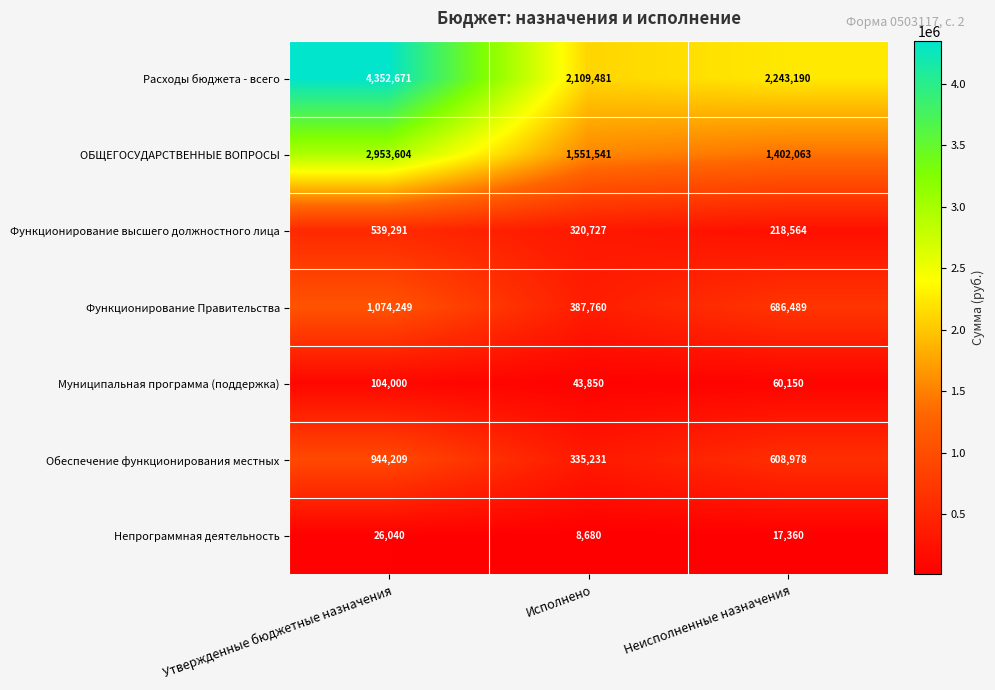

Rank the series at Исполнено from lowest to highest value.

Непрограммная деятельность, Муниципальная программа (поддержка), Функционирование высшего должностного лица, Обеспечение функционирования местных, Функционирование Правительства, ОБЩЕГОСУДАРСТВЕННЫЕ ВОПРОСЫ, Расходы бюджета - всего